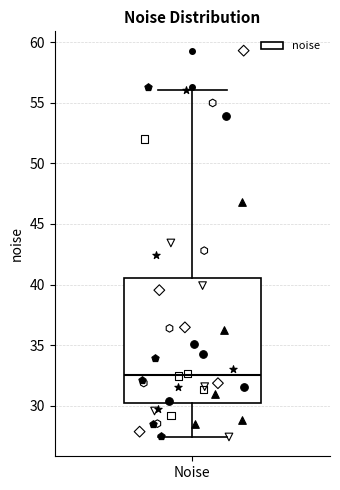

Read this box plot against the y-axis: the position of the median line, the range covered by the box, and the ends of both whiskers. The values are not printed on the chart, so give them approximately, as read against the axis.

median 32.5, box 30.0 to 40.5, whiskers 27.5 to 56.0